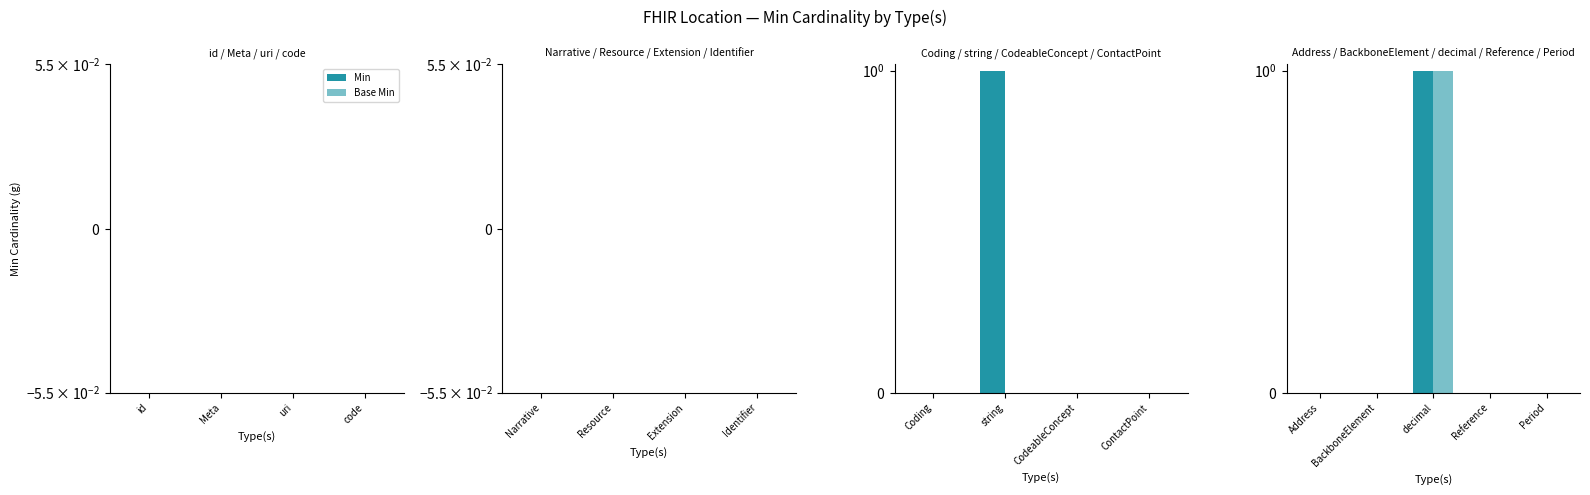

The value of Min at BackboneElement is 0. True or false?

False